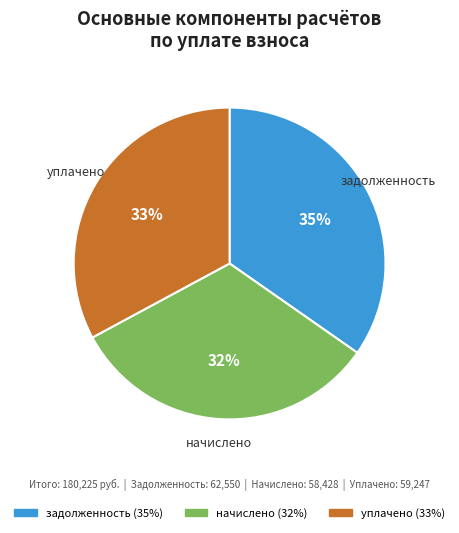

To the nearest percent, what percentage of the pie is уплачено?

33%